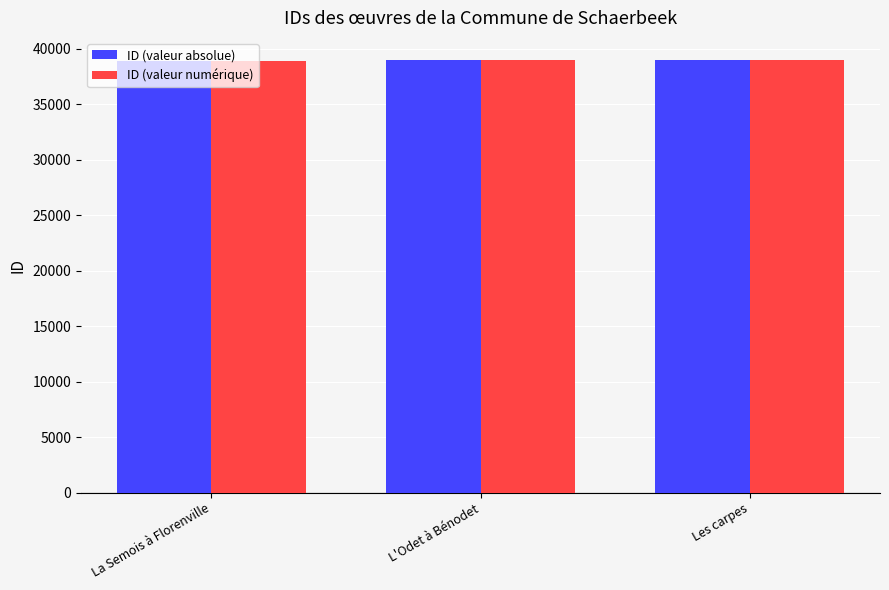

What is the total value across all series at Les carpes?

78062